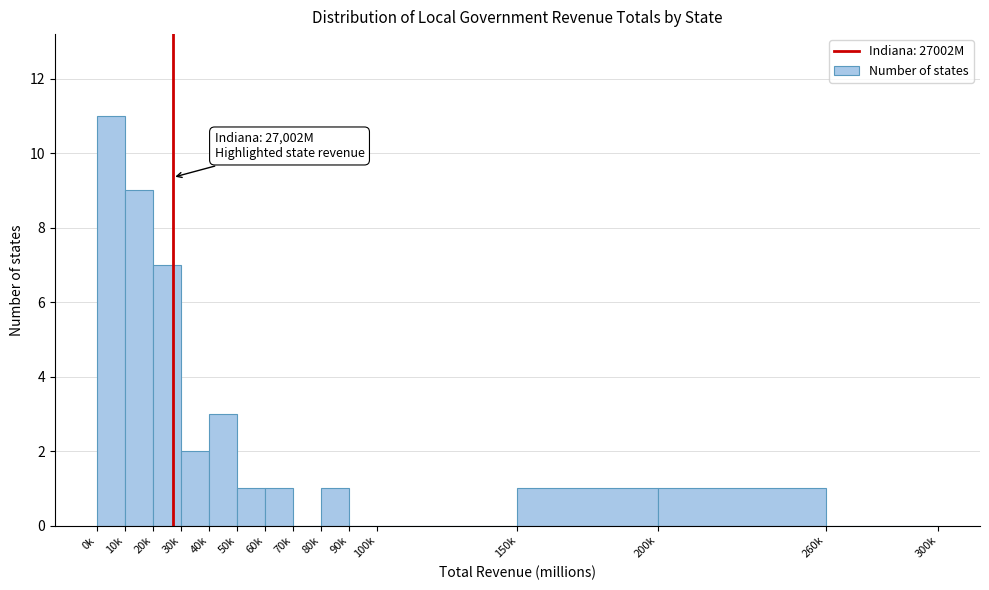

Reading right to left, extract all data points from this chart.

260k=0	200k=1	150k=1	100k=0	90k=0	80k=1	70k=0	60k=1	50k=1	40k=3	30k=2	20k=7	10k=9	0k=11